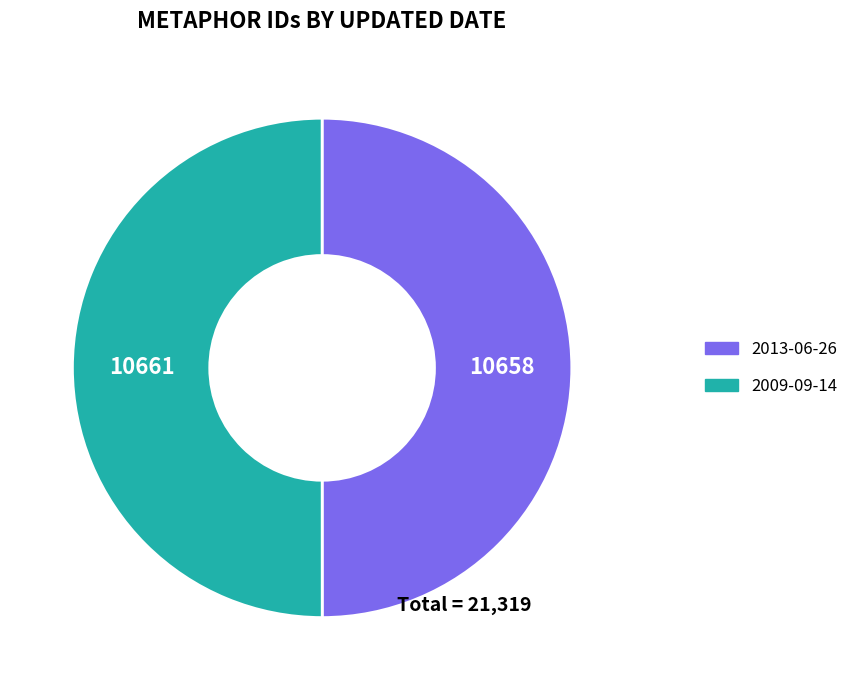

What is the ratio of the value at 2009-09-14 to the value at 2013-06-26?

1.0